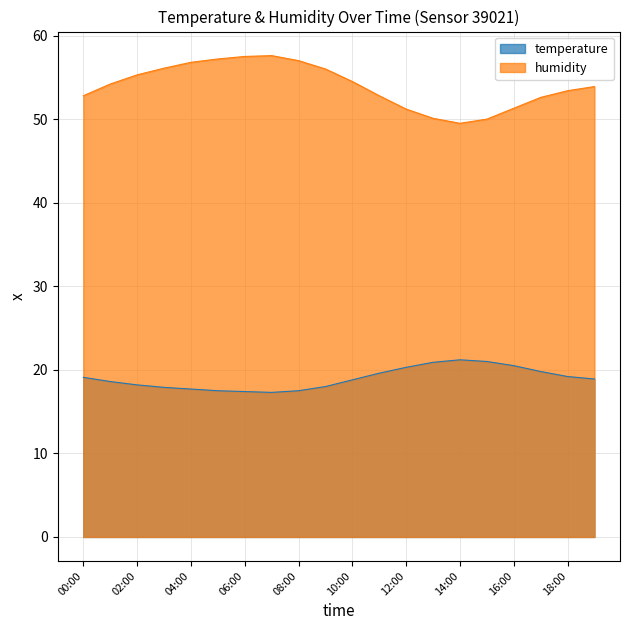

True or false: humidity and temperature cross at least once.

False